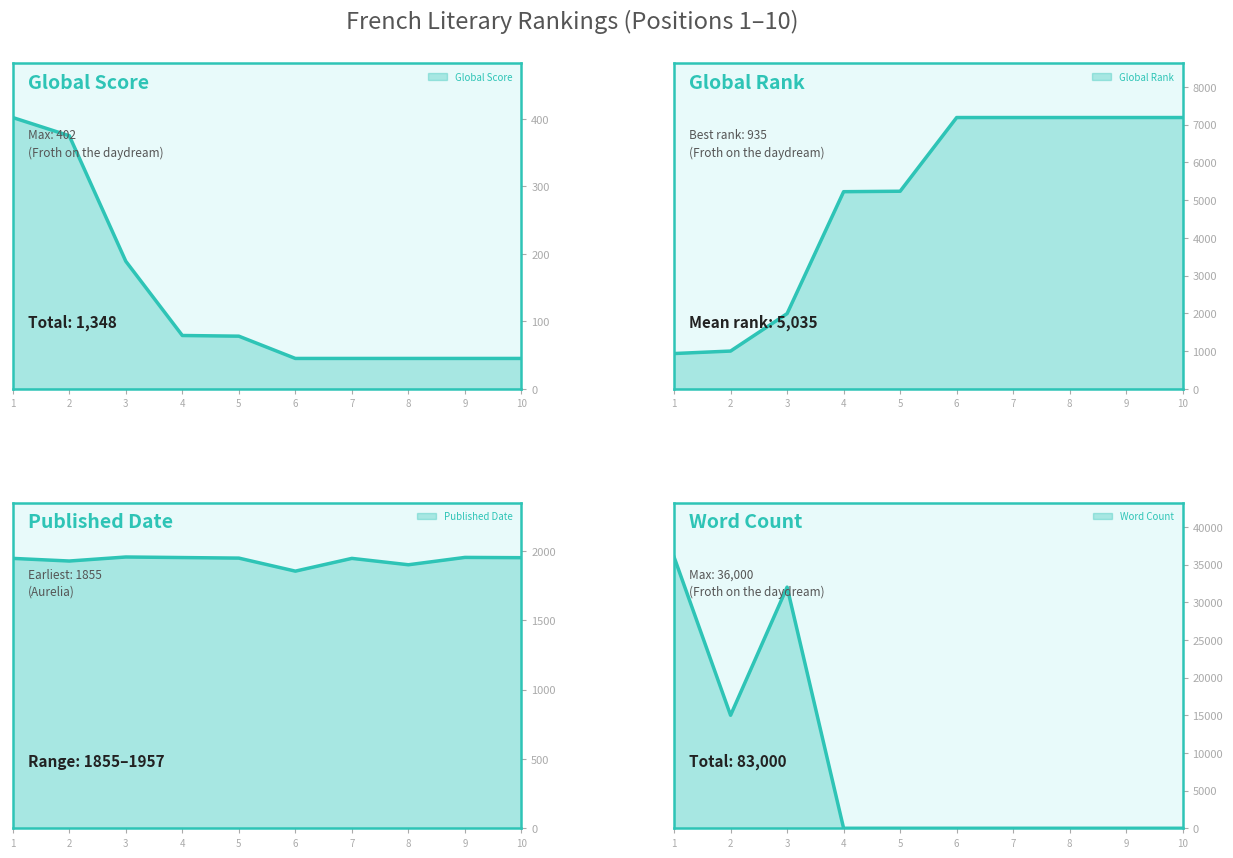

How many times do Published Date and Global Rank cross each other?

1